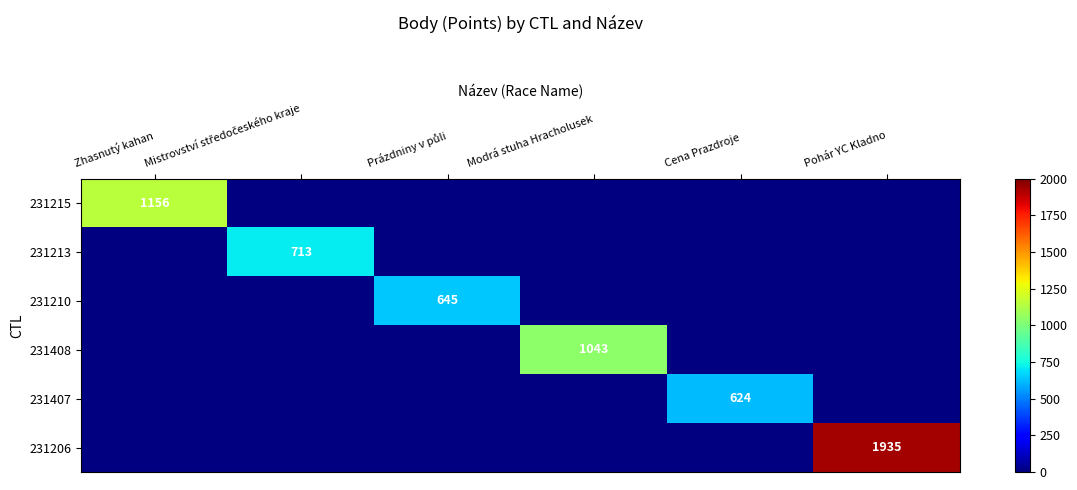

How many positive values does the 231215 series have?

1